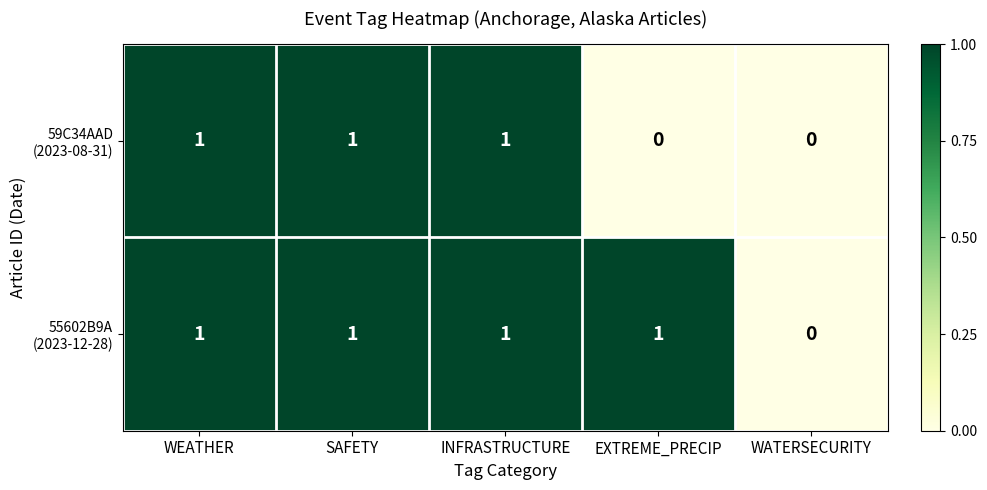

How many distinct data groups are displayed?

2